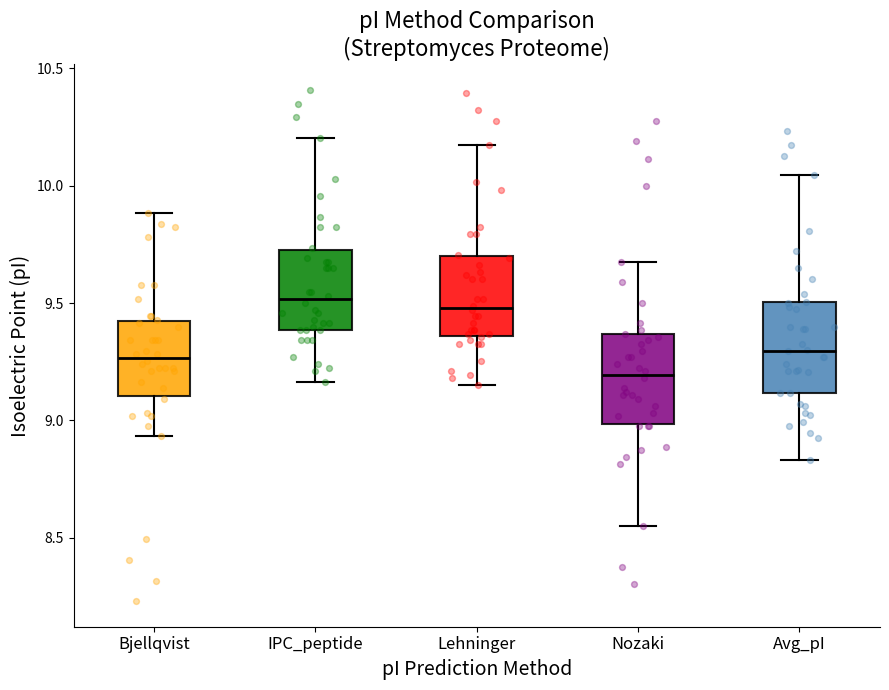

Reading left to right, read every box against the y-axis: the position of its median line, the range the box covers, and the ends of its whiskers. The values are not printed on the chart, so give them approximately, as read against the axis.

Bjellqvist: median 9.25, box 9.10 to 9.40, whiskers 8.95 to 9.90
IPC_peptide: median 9.50, box 9.40 to 9.75, whiskers 9.15 to 10.20
Lehninger: median 9.50, box 9.35 to 9.70, whiskers 9.15 to 10.20
Nozaki: median 9.20, box 9.00 to 9.35, whiskers 8.55 to 9.70
Avg_pI: median 9.30, box 9.10 to 9.50, whiskers 8.85 to 10.05